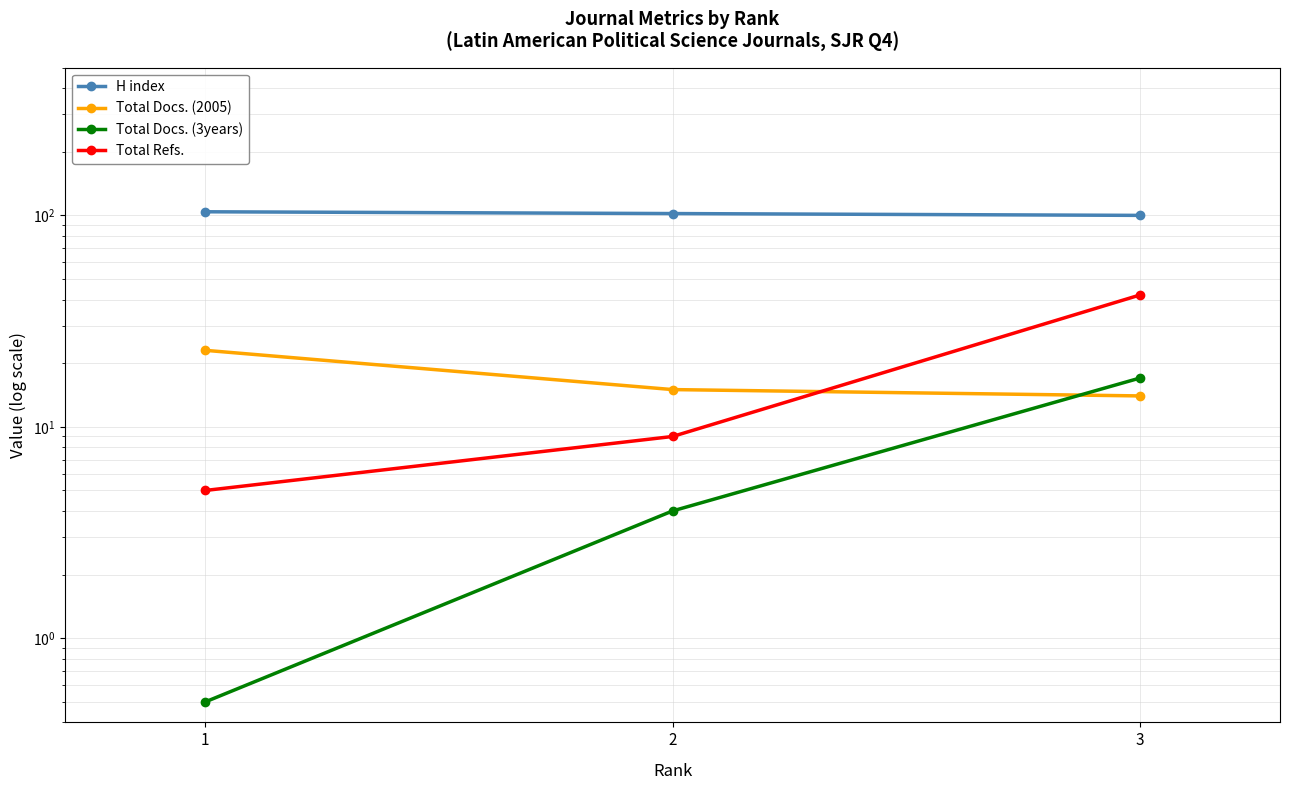

What is the sum of all Total Docs. (3years) values?

21.5